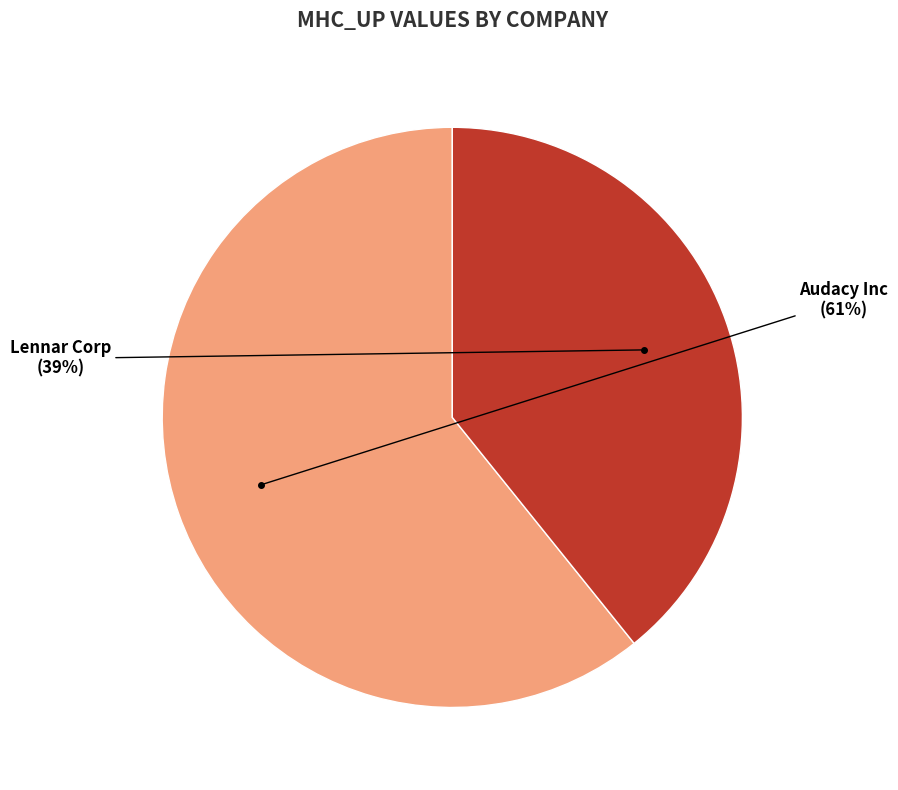

To the nearest percent, what is the difference between the largest and smallest slice percentages?

22%